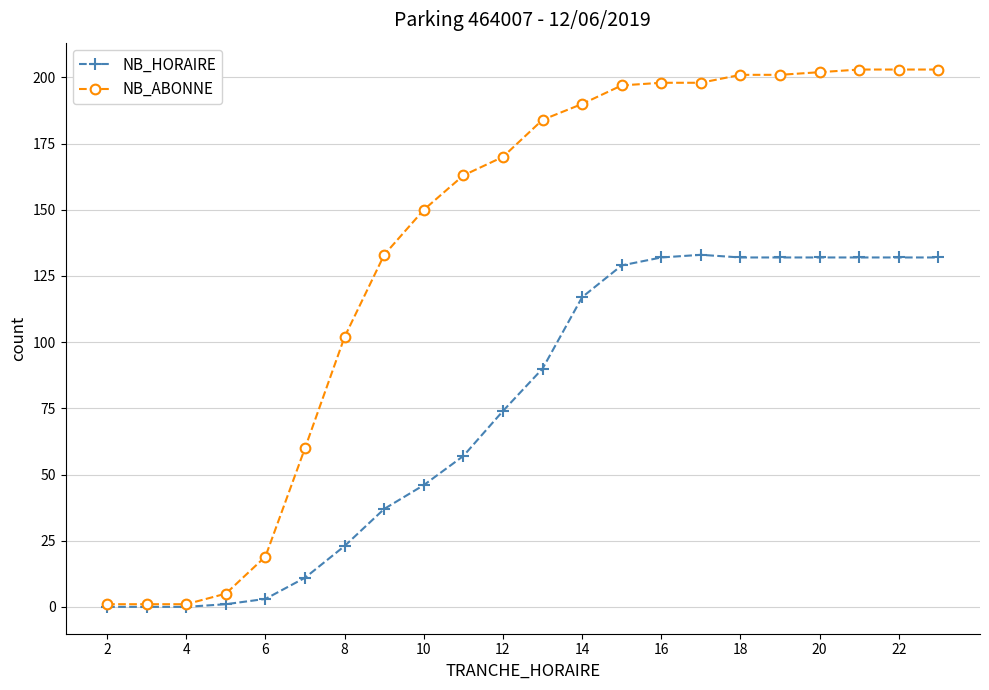

Which series has the largest total across all categories?

NB_ABONNE